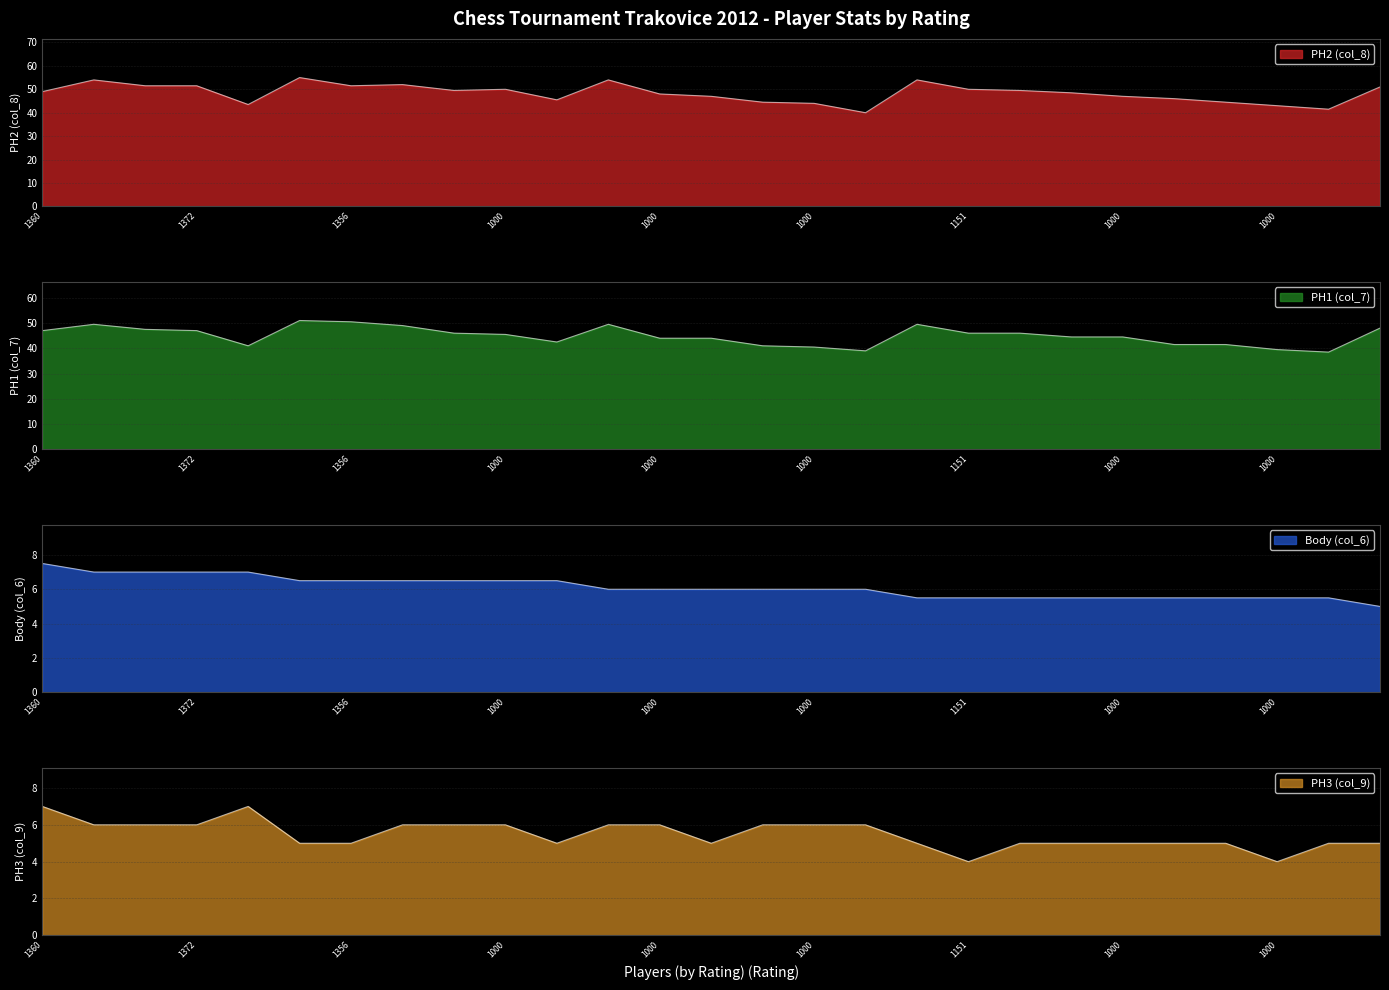

True or false: PH2 (col_8) and PH1 (col_7) intersect in this chart.

False